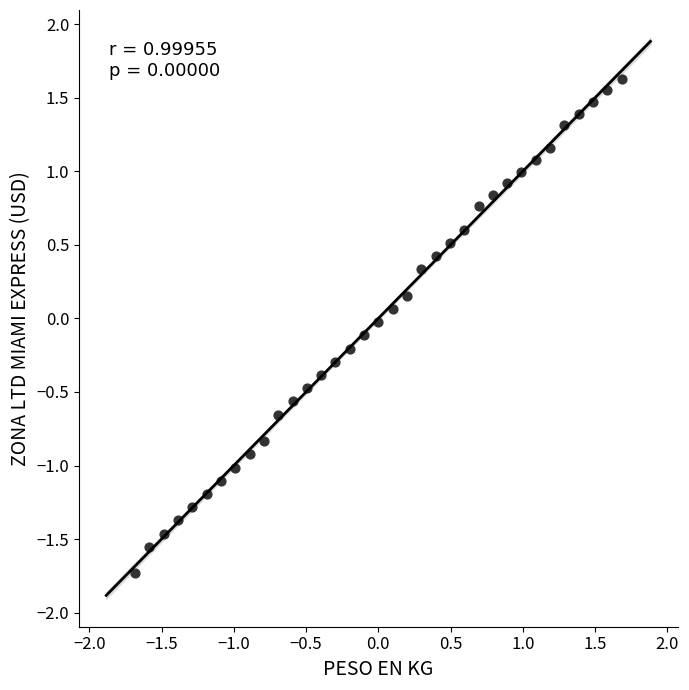

What is the range of X values (max minus min)?

3.4